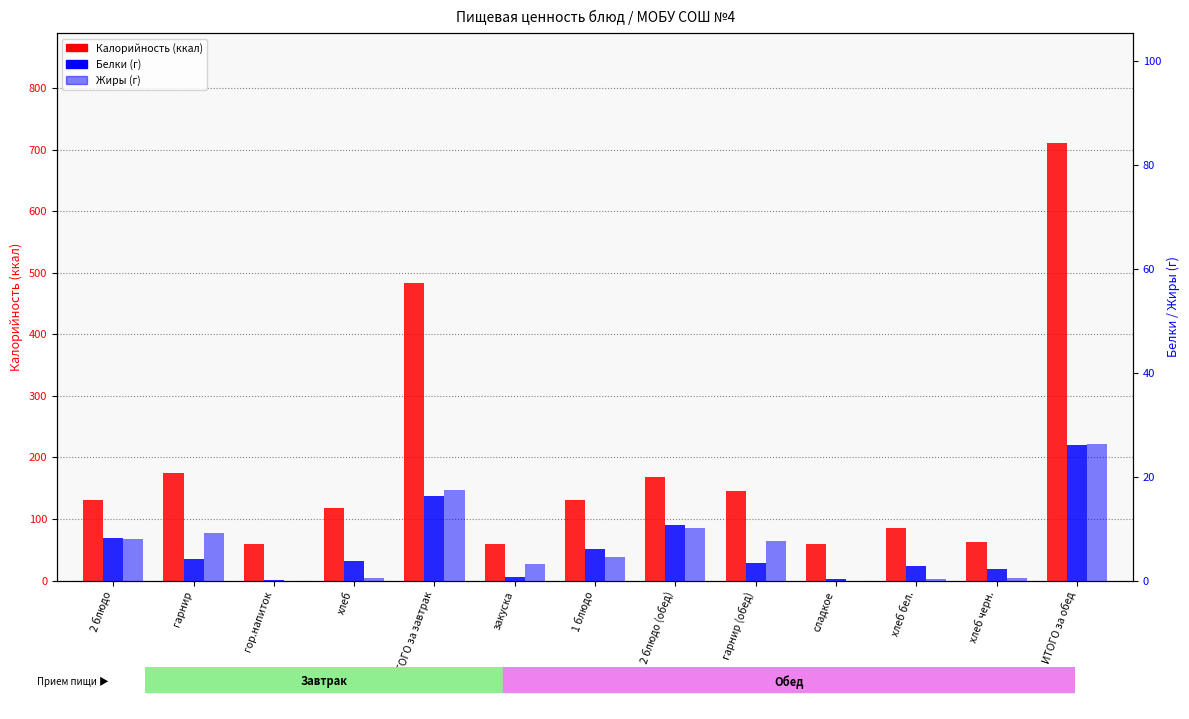

Which category has the lowest value across all series?

гор.напиток